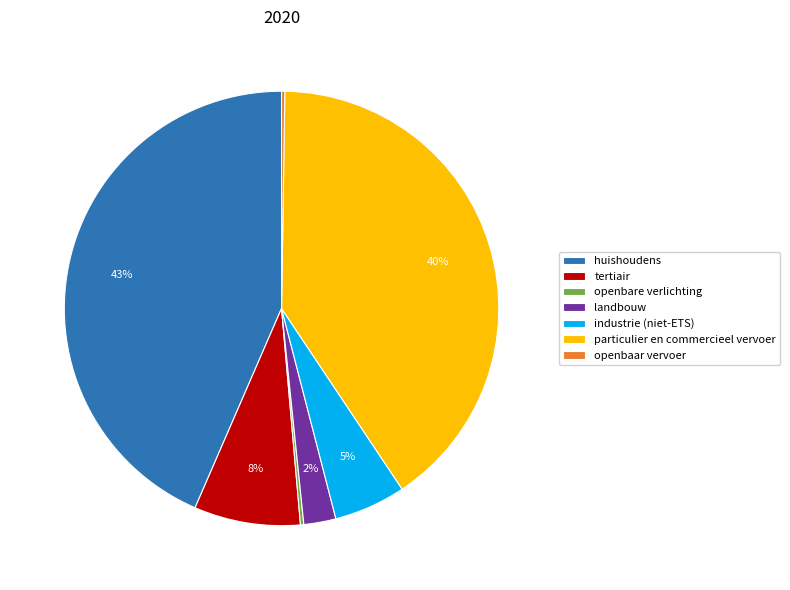

Is there a majority slice in this chart?

No